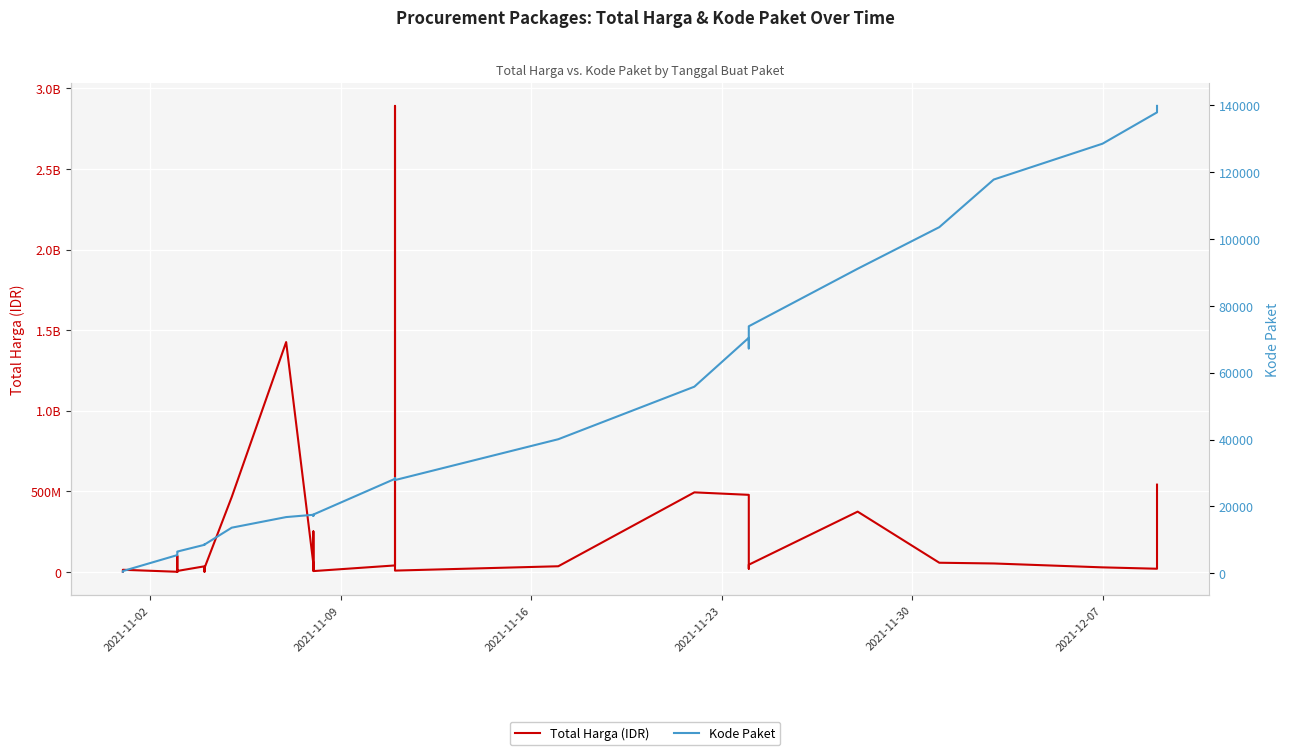

How many interior local peaks does the Total Harga (IDR) series have?

10